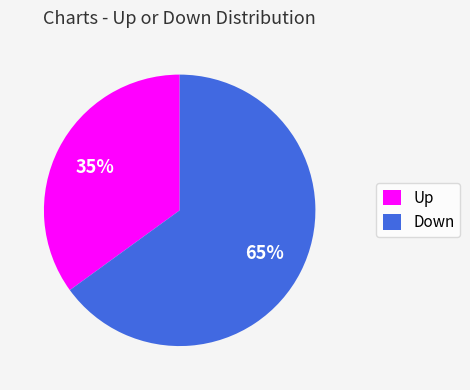

Do Up and Down together represent more than half of the pie?

Yes